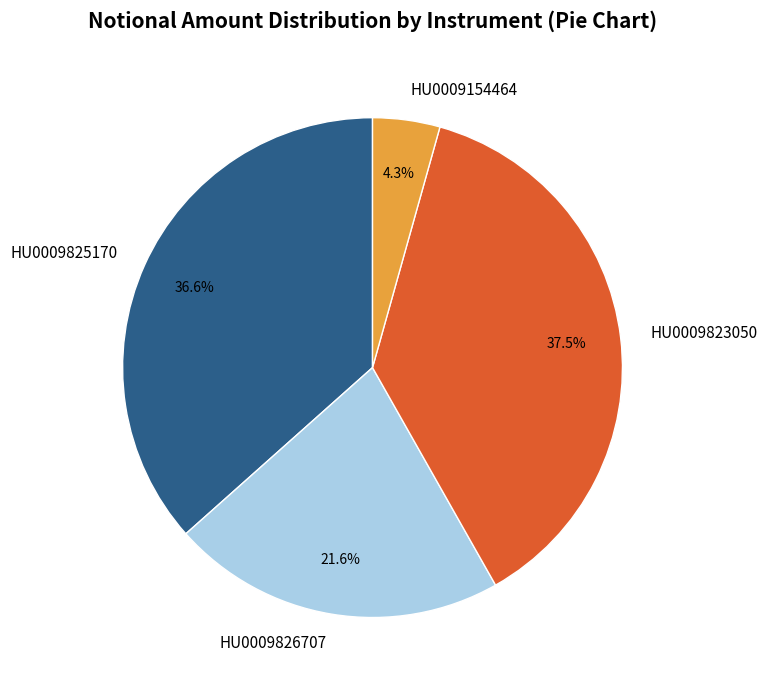

What is the smallest slice in the pie chart?

HU0009154464